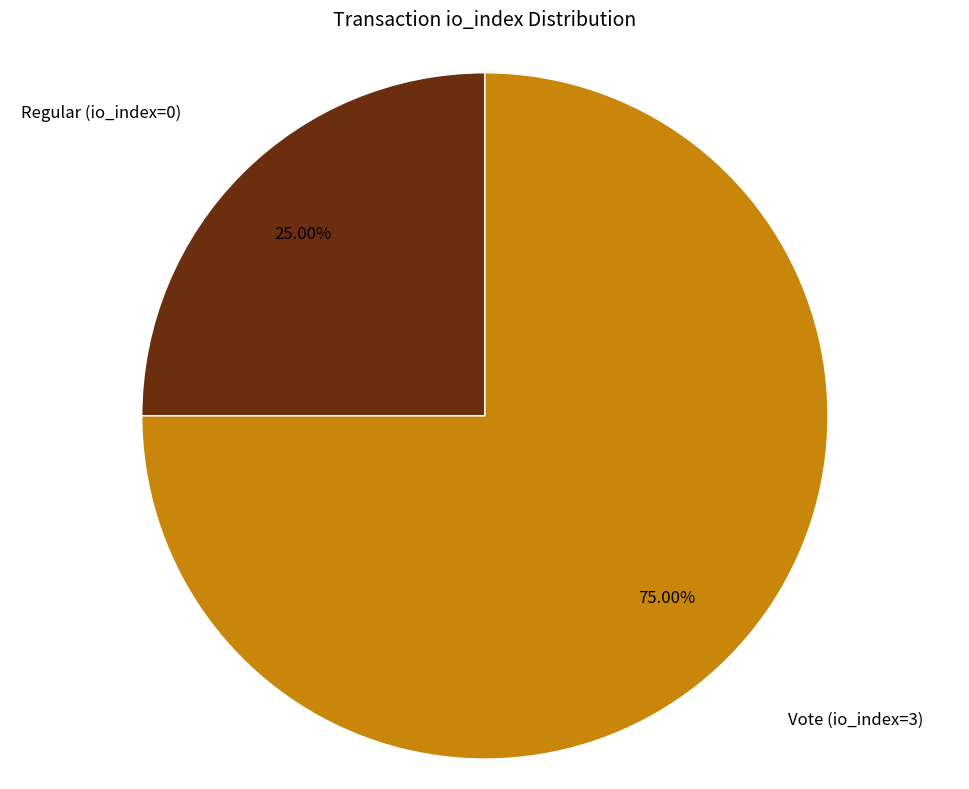

Do Regular (io_index=0) and Vote (io_index=3) together represent more than half of the pie?

Yes